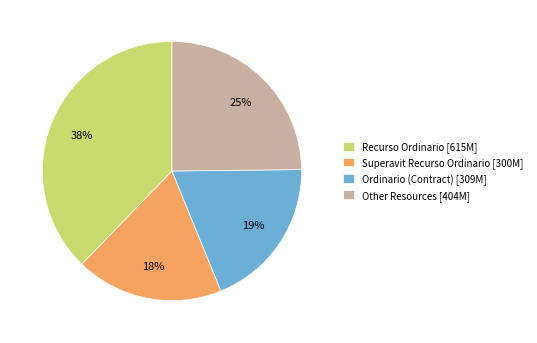

How many slices are in this pie chart?

4